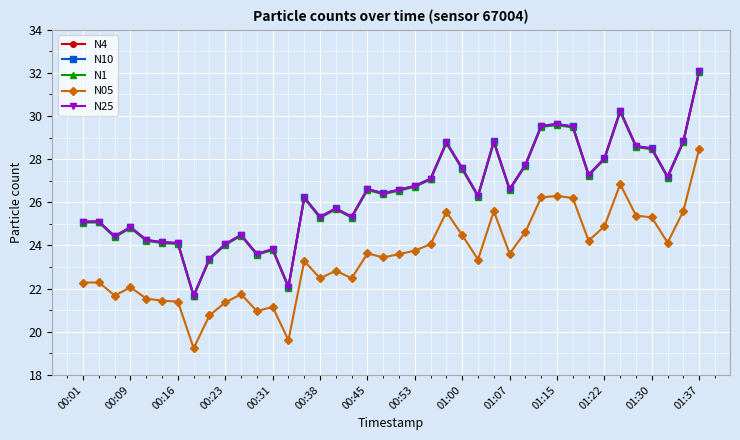

True or false: N05 and N1 cross at least once.

False